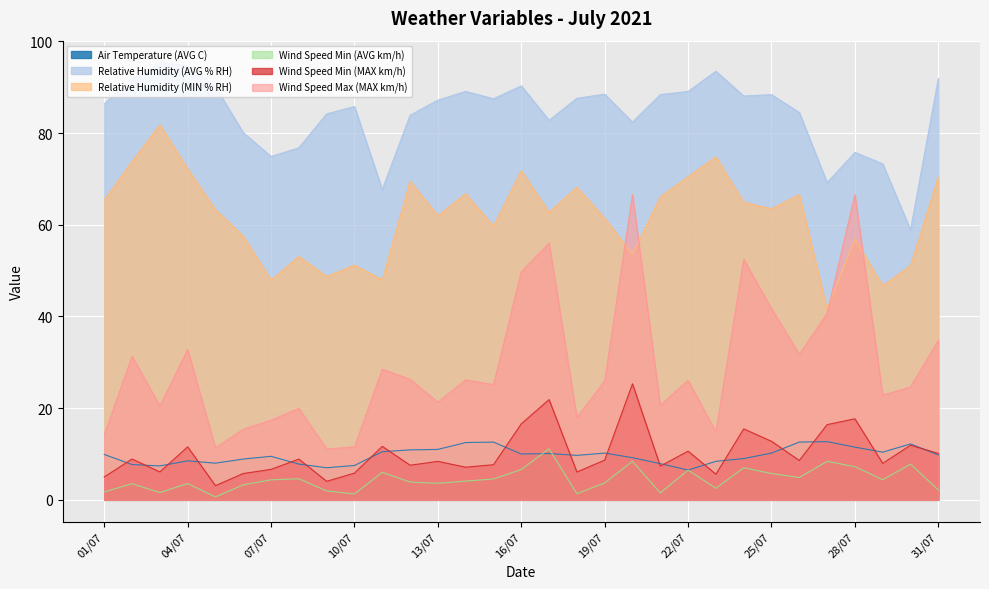

What is the approximate value of Wind Speed Min (MAX km/h) at 05/07?

3.1